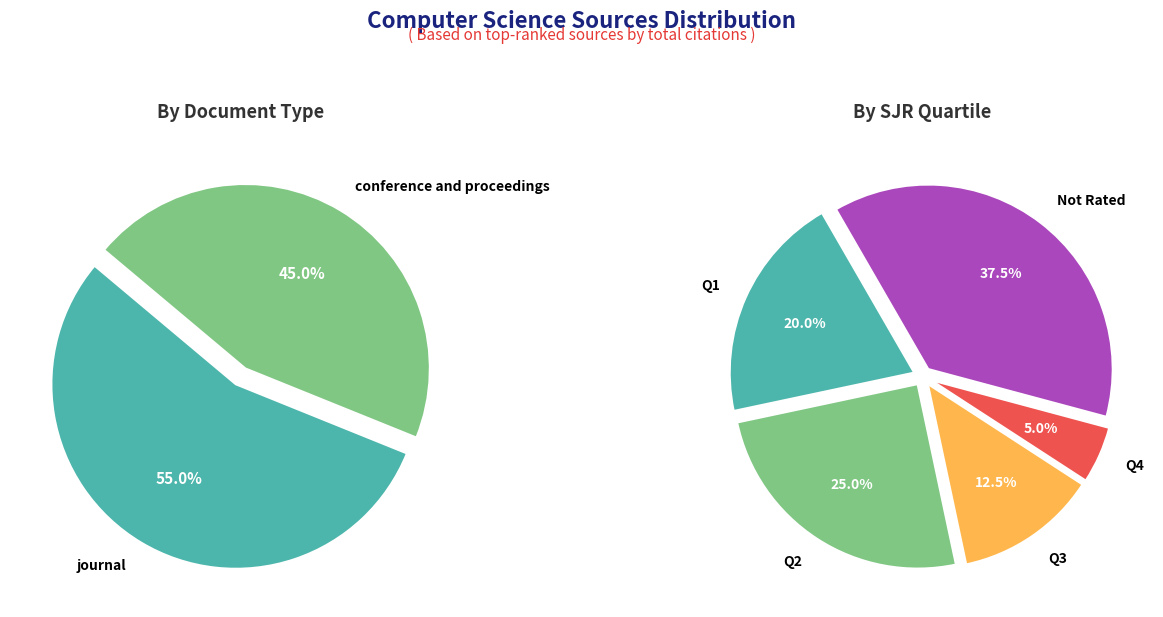

How many segments does this pie chart have?

2